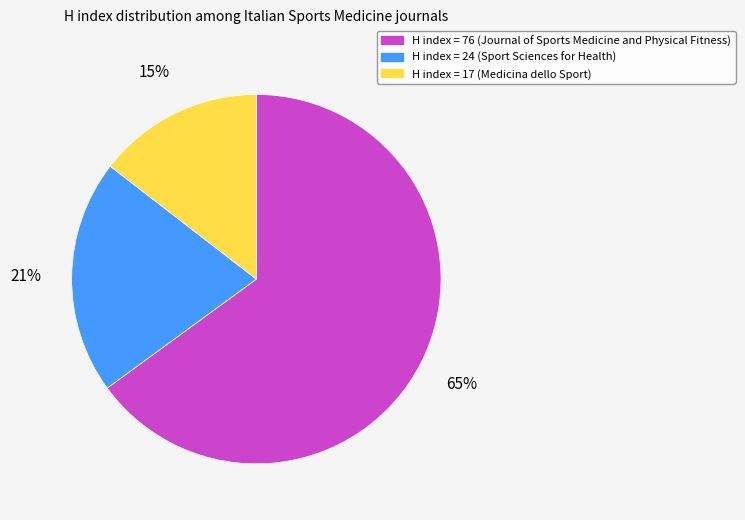

To the nearest percent, what portion does H index = 17 (Medicina dello Sport) represent?

15%